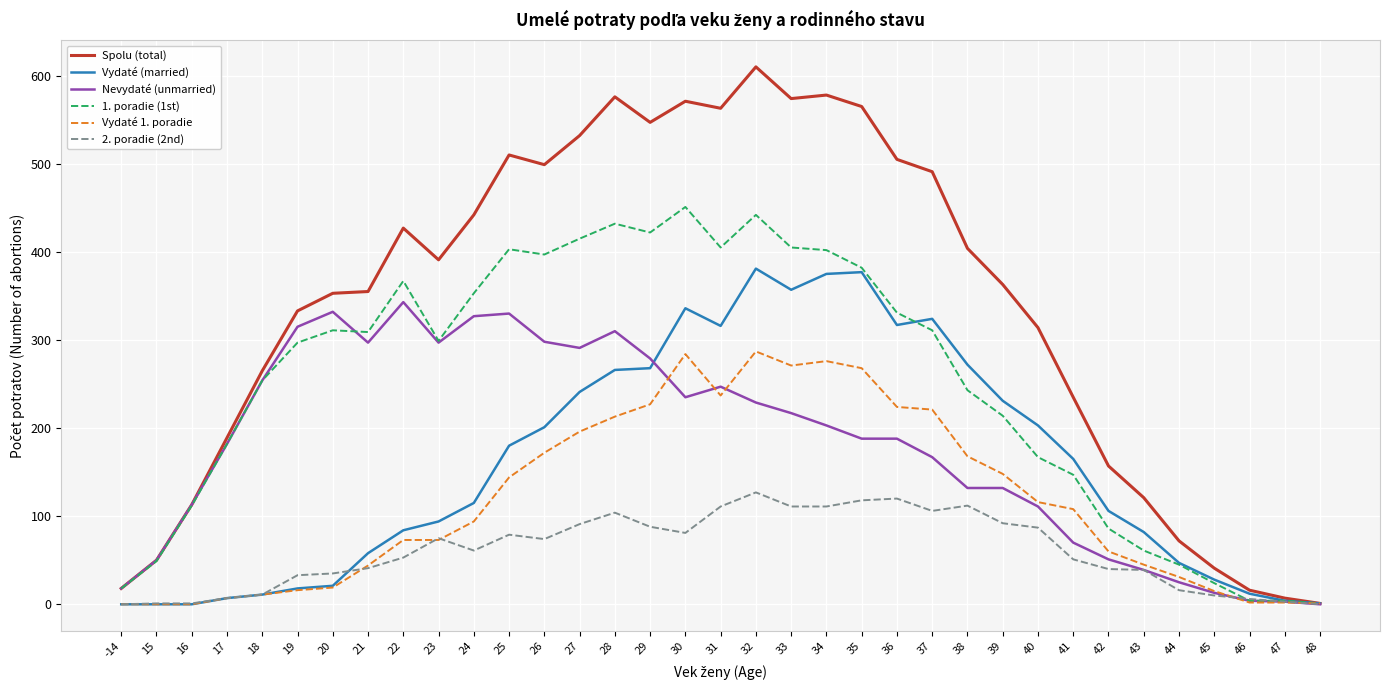

What is the approximate value of 1. poradie (1st) at 36, to the nearest 5?

330